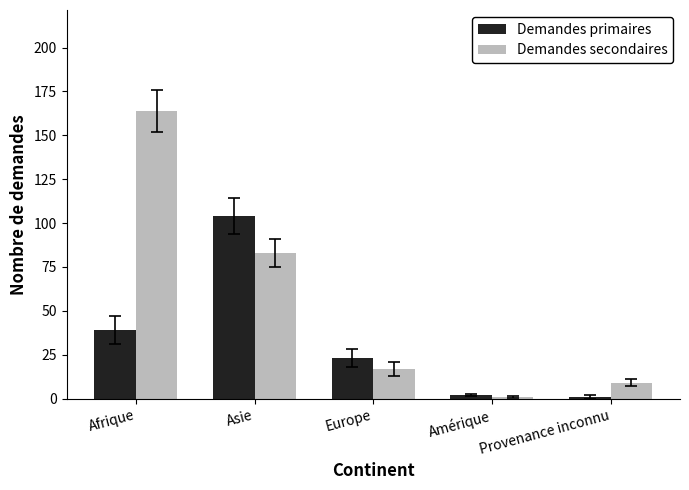

Rank the series at Europe from highest to lowest value.

Demandes primaires, Demandes secondaires